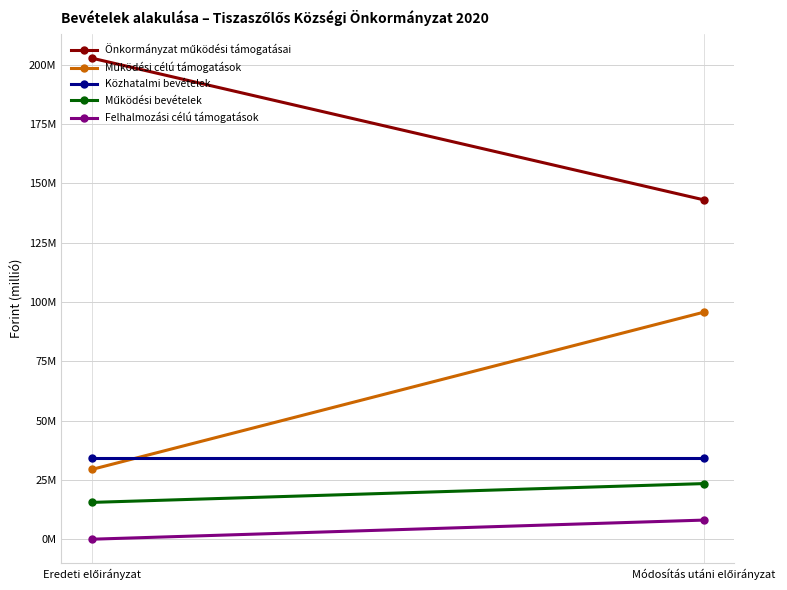

The value of Működési bevételek at Módosítás utáni előirányzat is 23447780. True or false?

True